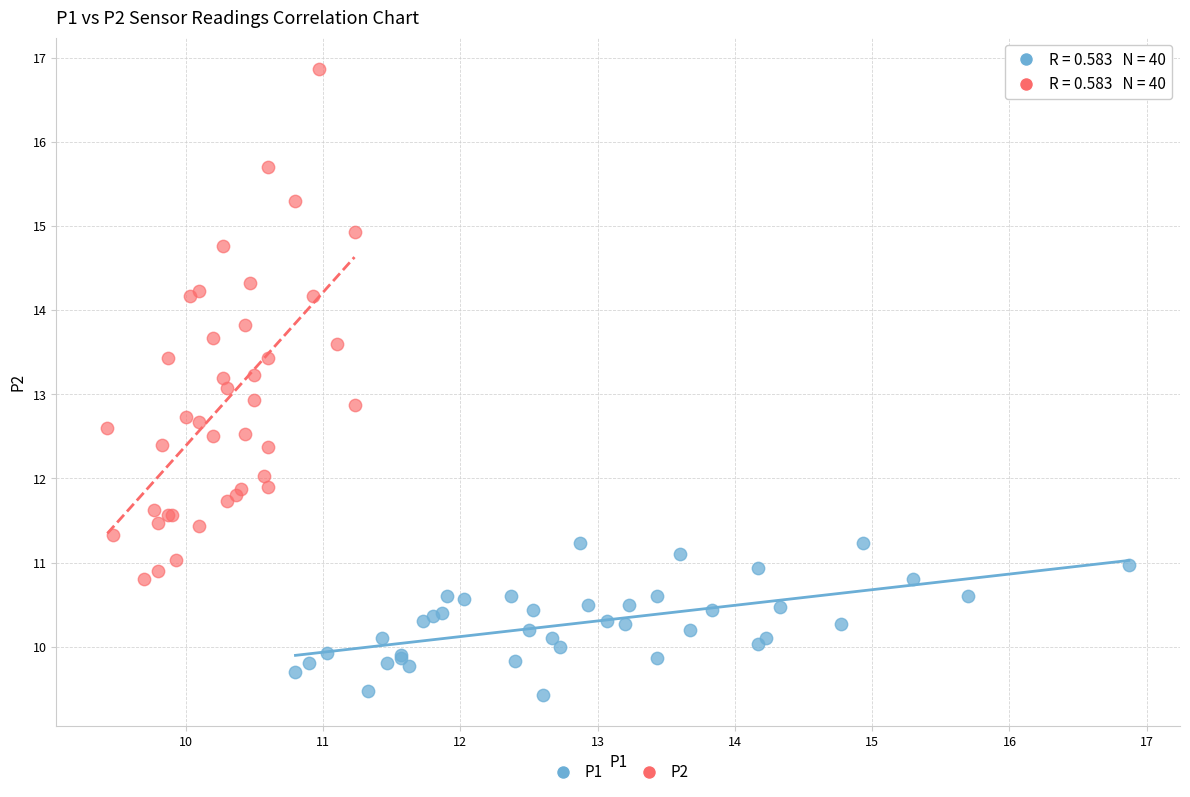

What are all the series names shown in the legend?

P1, P2